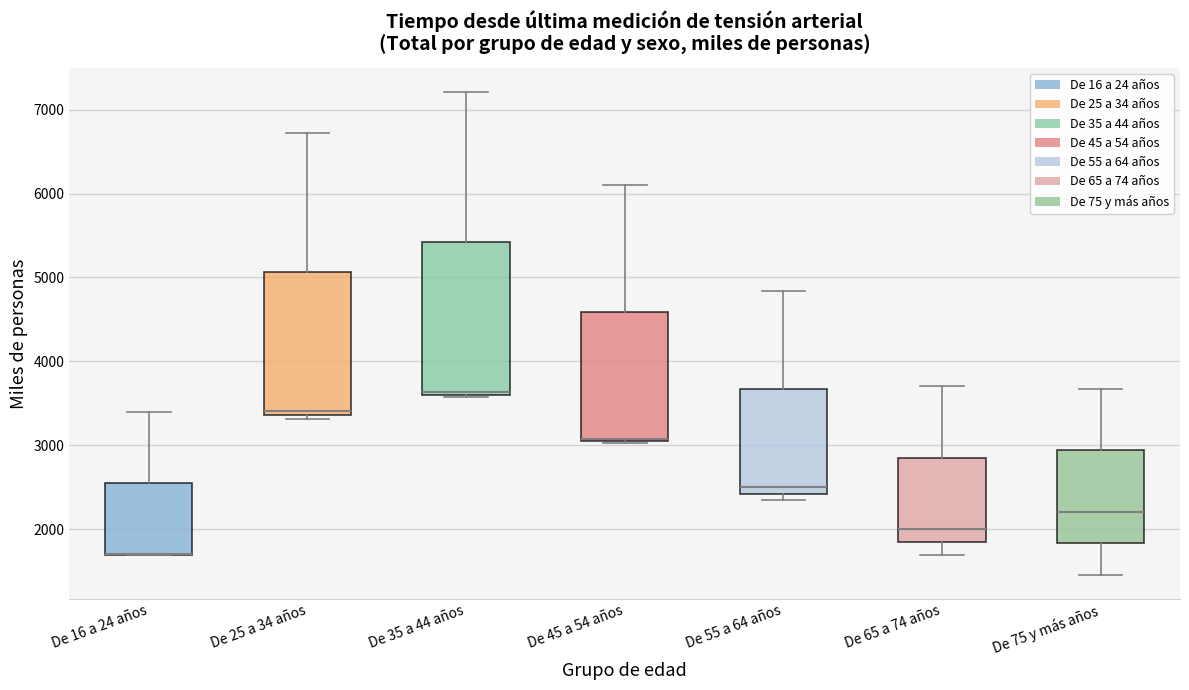

Where is the lower edge of the box for De 16 a 24 años on the y-axis? The values are not printed on the chart, so give them approximately, as read against the axis.

1700